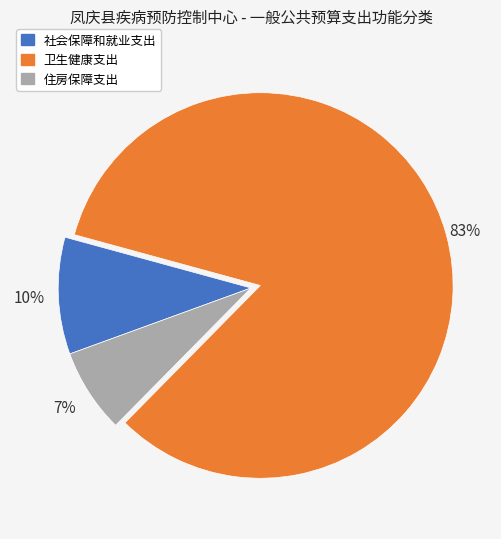

Between 卫生健康支出 and 住房保障支出, which is larger?

卫生健康支出